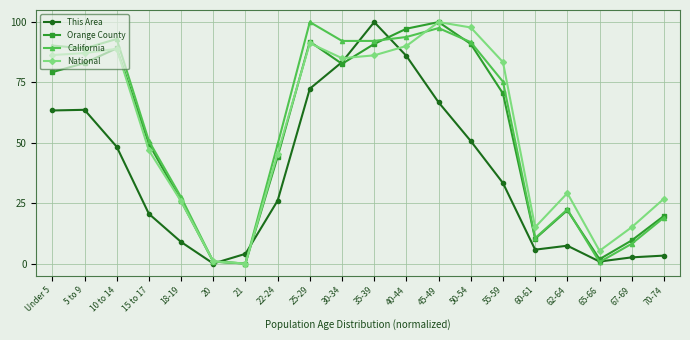

How many categories are shown in the chart?

20